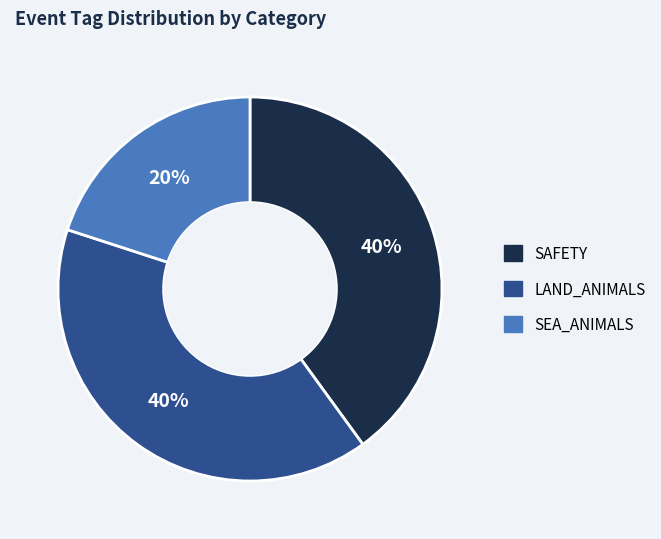

To the nearest percent, what is the average slice percentage?

33%